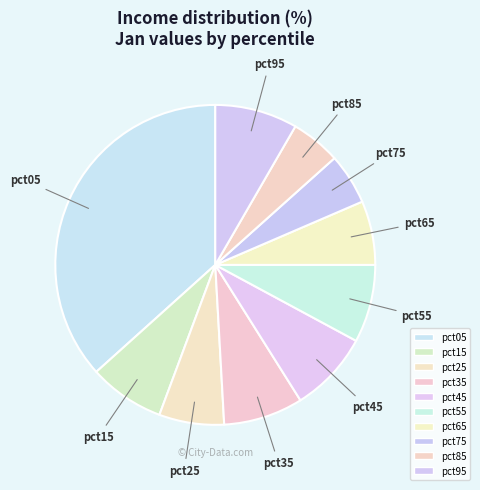

How many segments does this pie chart have?

10